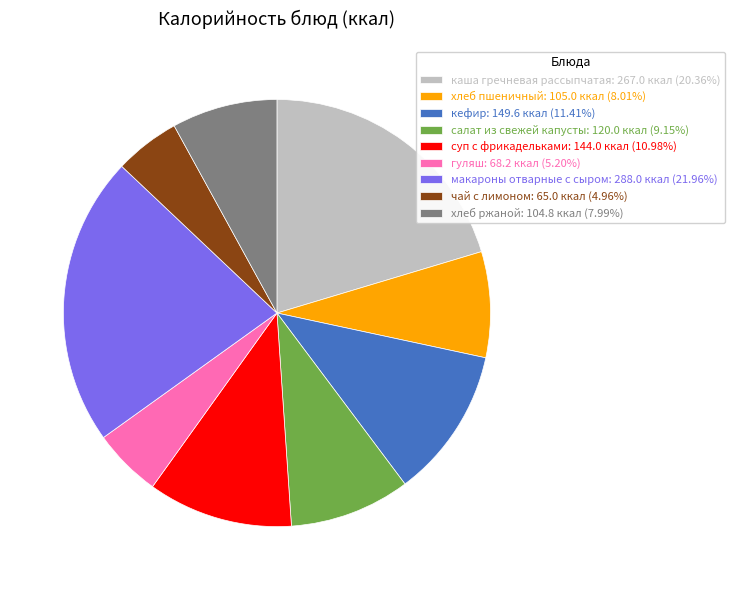

Does хлеб ржаной represent more than half of the total?

No